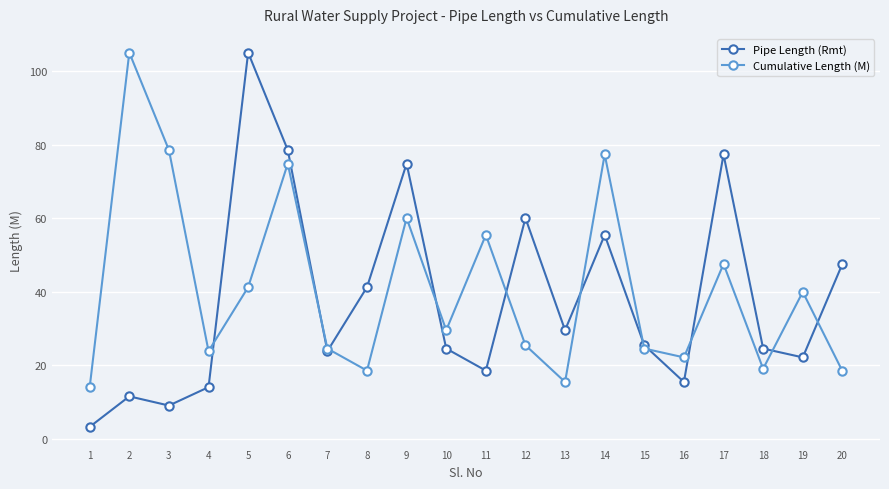

Rank the series by their average value, from highest to lowest.

Cumulative Length (M), Pipe Length (Rmt)